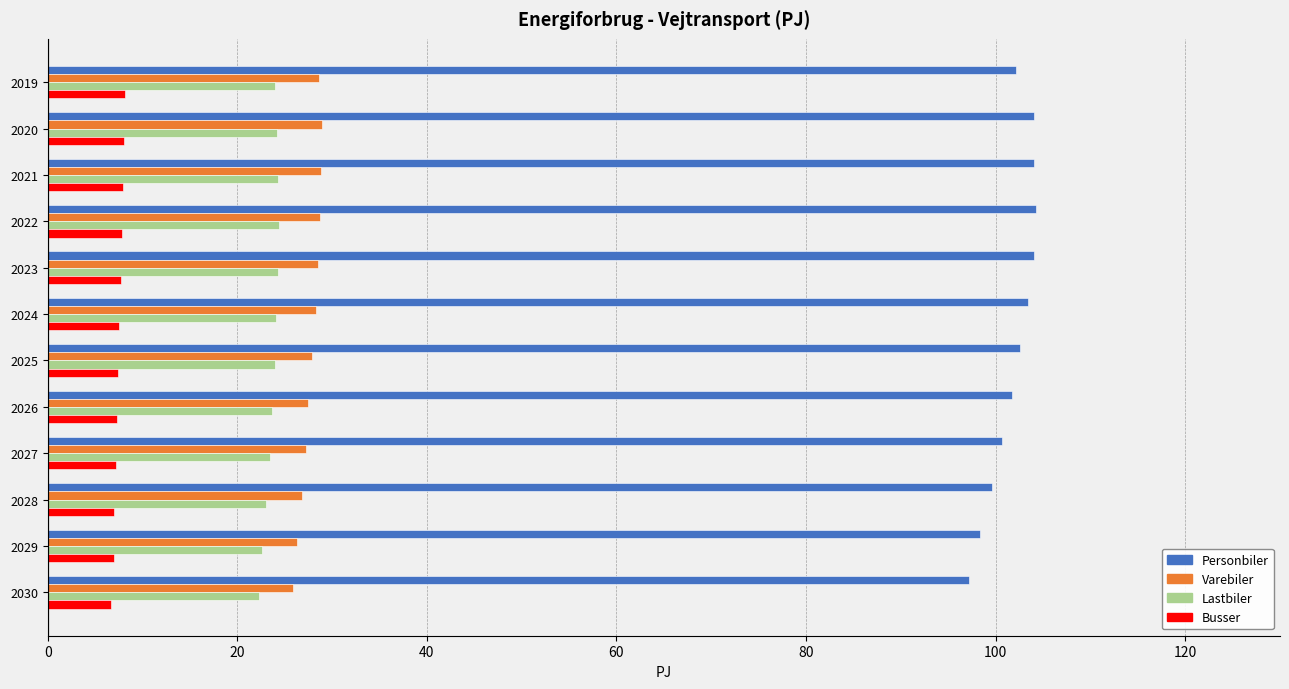

What is the smallest value displayed?

6.7